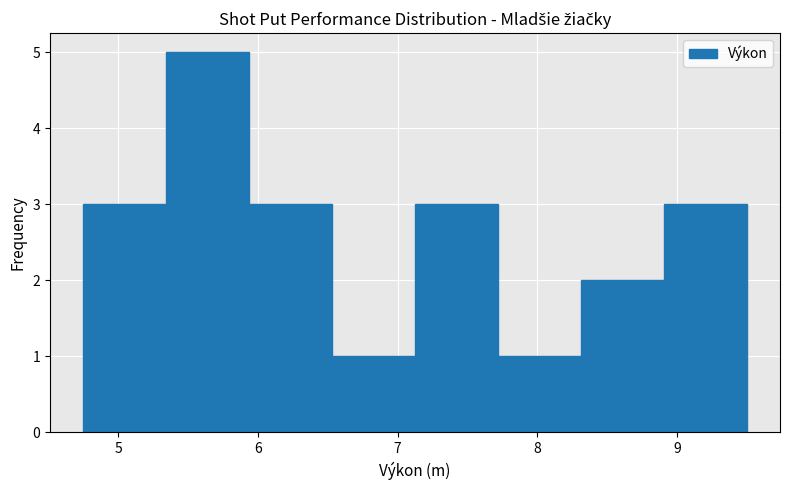

Which range on the x-axis has the tallest bar?

5.3 to 5.9